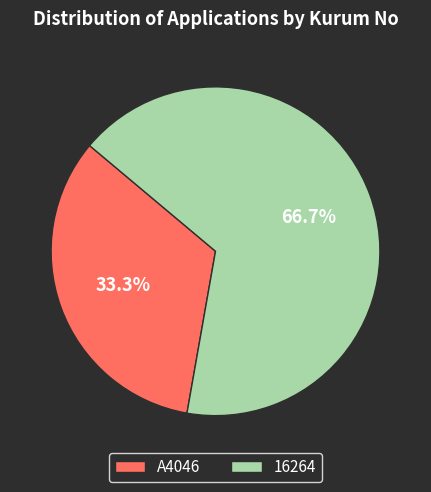

What is the total percentage of 16264 and A4046?

100.0%